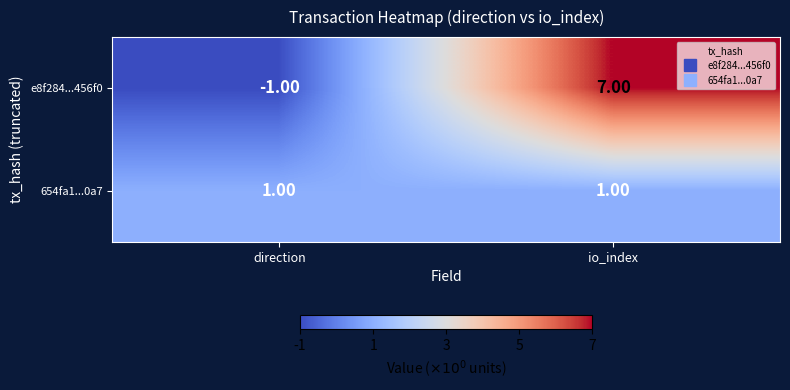

What is the difference between the e8f284...456f0 values at direction and io_index?

8